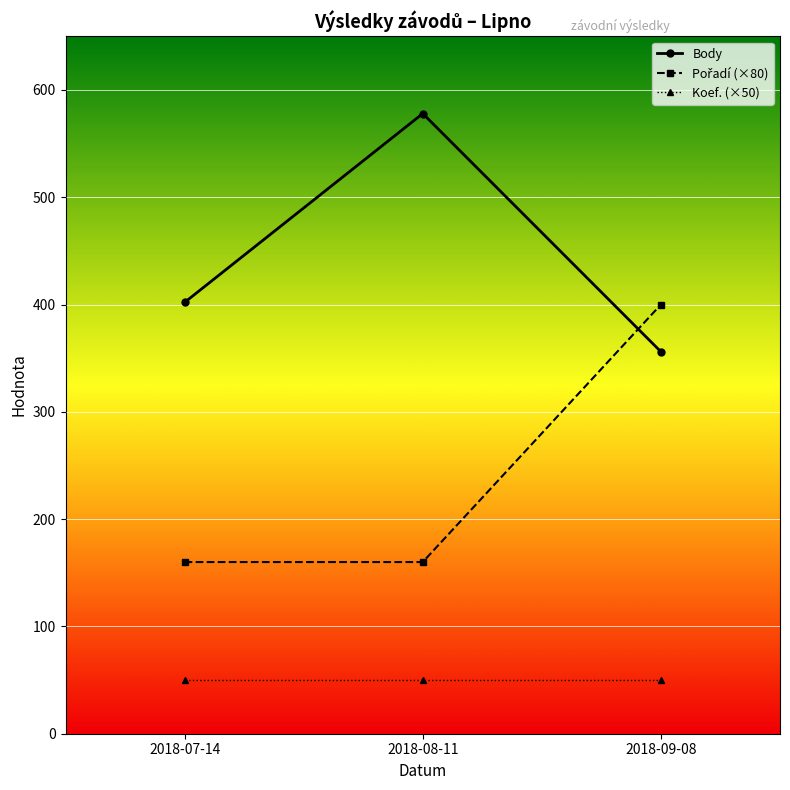

What is the sum of all Body values?

1336